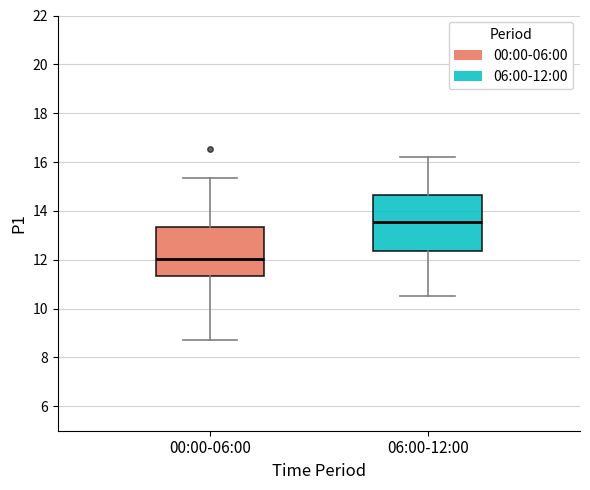

Where is the lower edge of the box for 06:00-12:00 on the y-axis? The values are not printed on the chart, so give them approximately, as read against the axis.

12.4